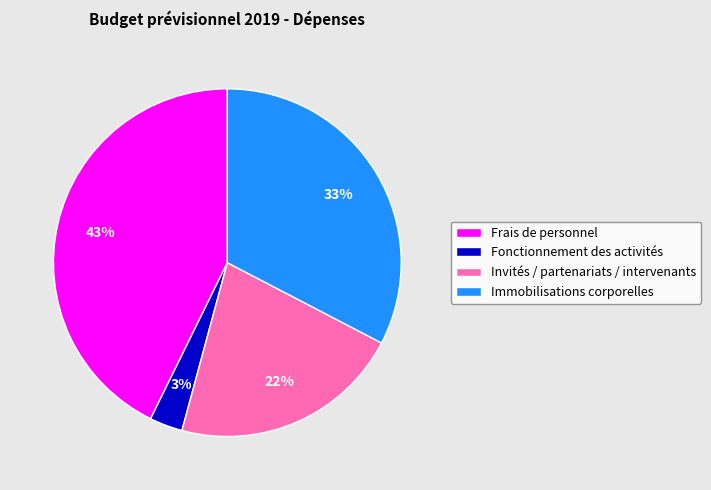

Between Fonctionnement des activités and Immobilisations corporelles, which is larger?

Immobilisations corporelles